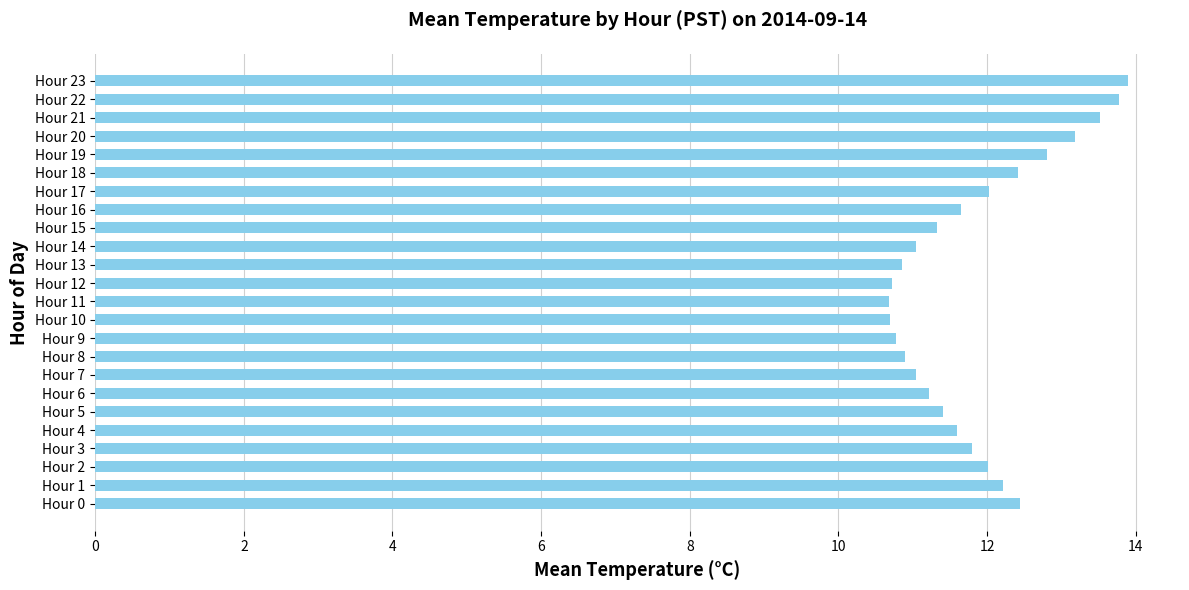

The value at Hour 0 is 18.7. True or false?

False